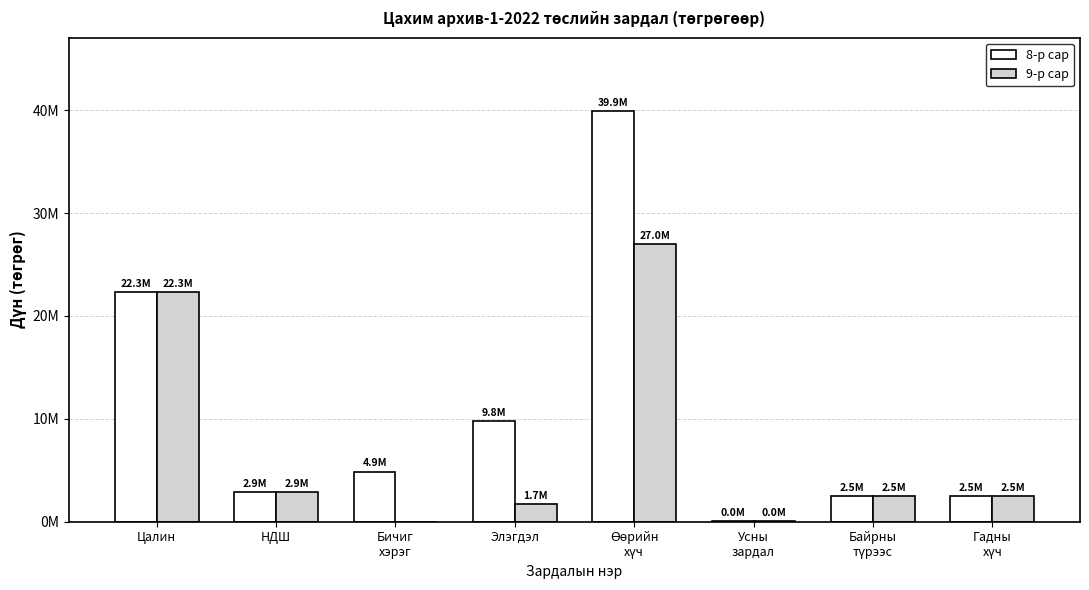

Rank the series by their average value, from highest to lowest.

8-р сар, 9-р сар